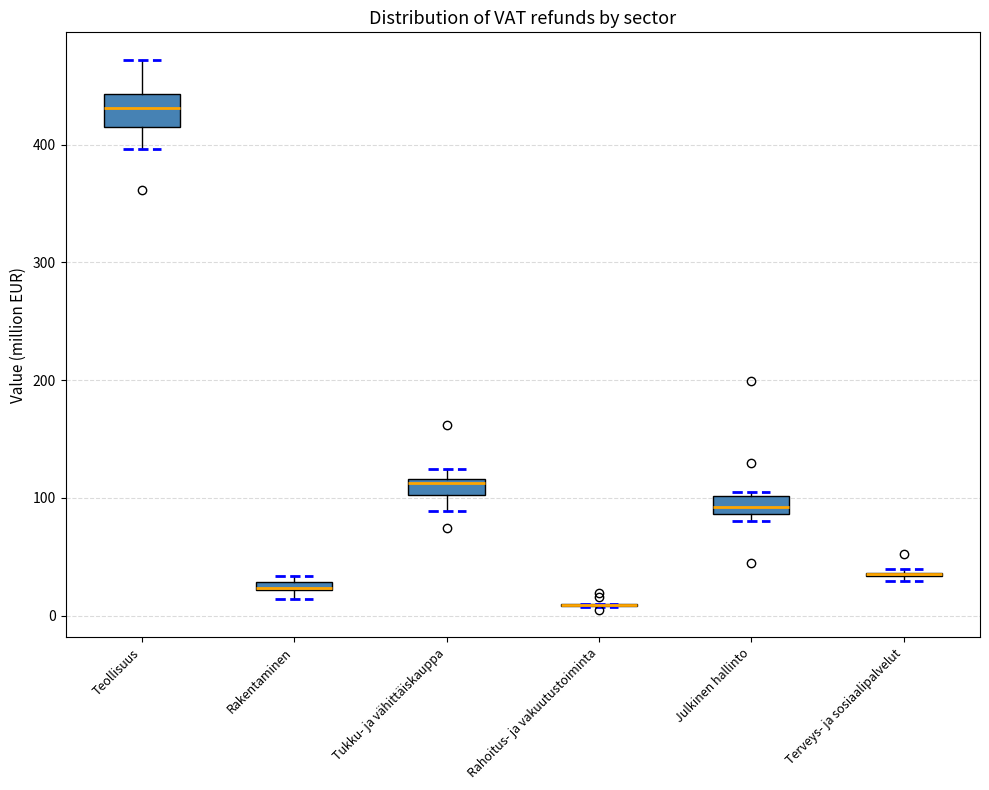

Which box is the tallest, from its lower edge to its upper edge?

Teollisuus